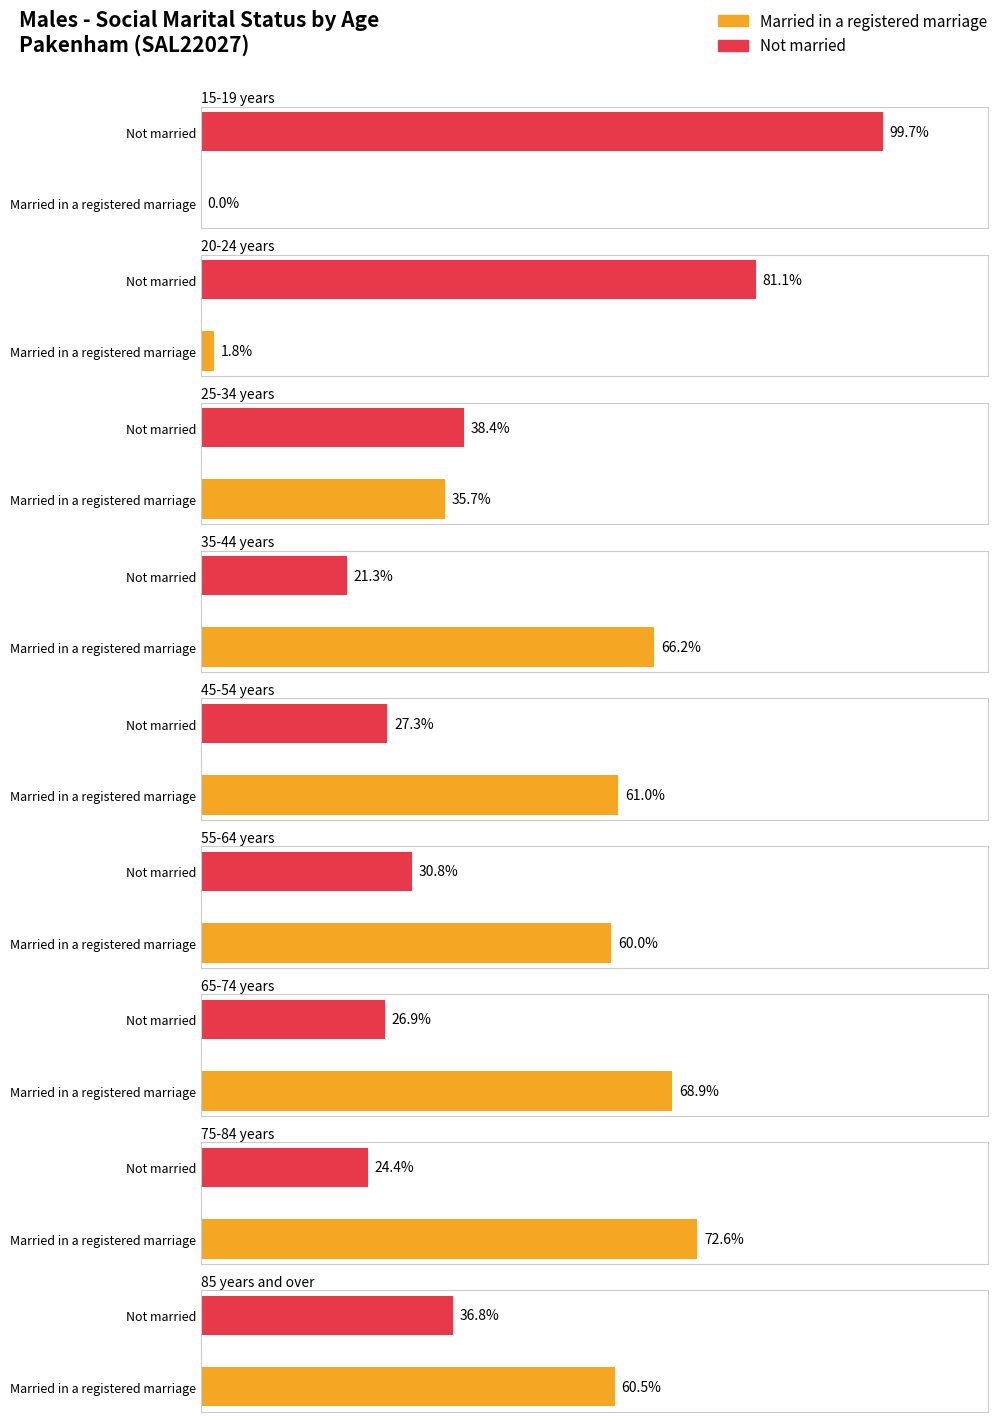

What is the label of the 8th bar from the right?

20-24 years